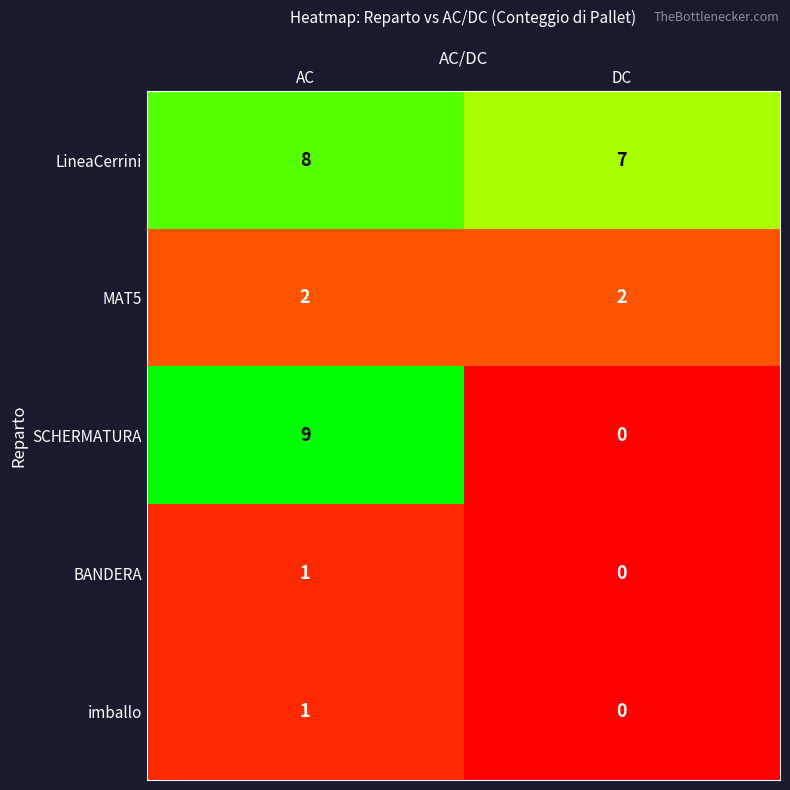

What is the difference between the highest and lowest values at DC?

7